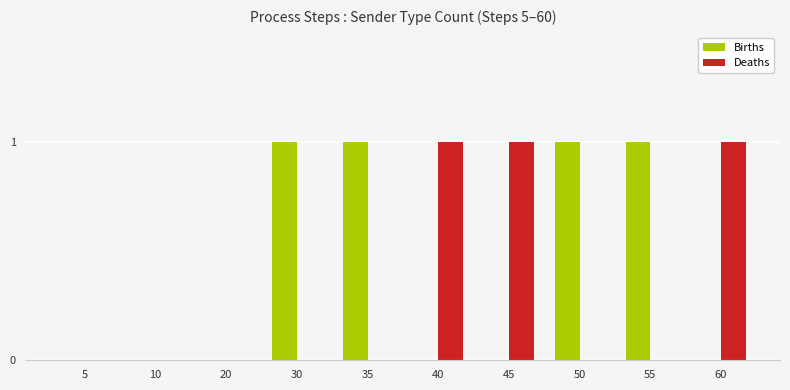

Reading left to right, transcribe all the data shown in this chart.

Births: 5=0	10=0	20=0	30=1	35=1	40=0	45=0	50=1	55=1	60=0
Deaths: 5=0	10=0	20=0	30=0	35=0	40=1	45=1	50=0	55=0	60=1